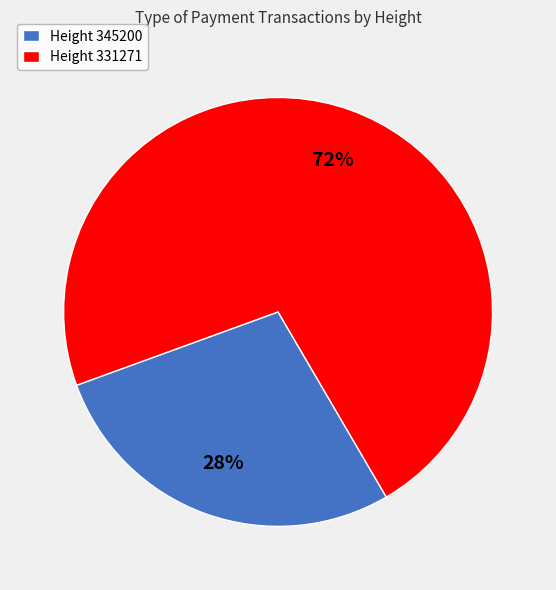

Rank the categories by value from highest to lowest.

Height 331271, Height 345200